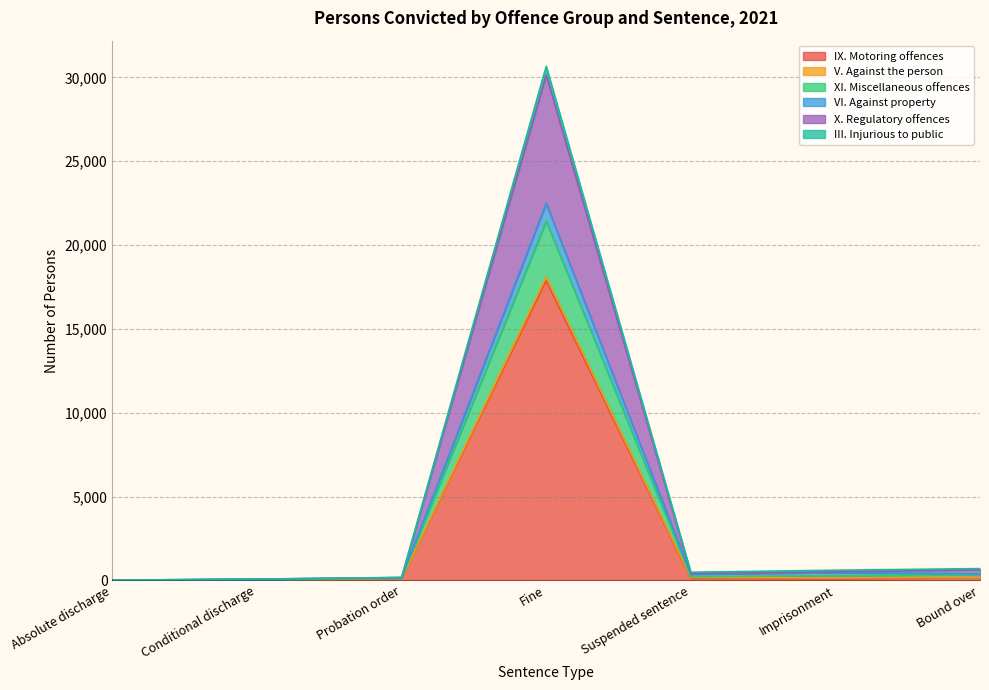

Where is the first local minimum for XI. Miscellaneous offences?

Suspended sentence